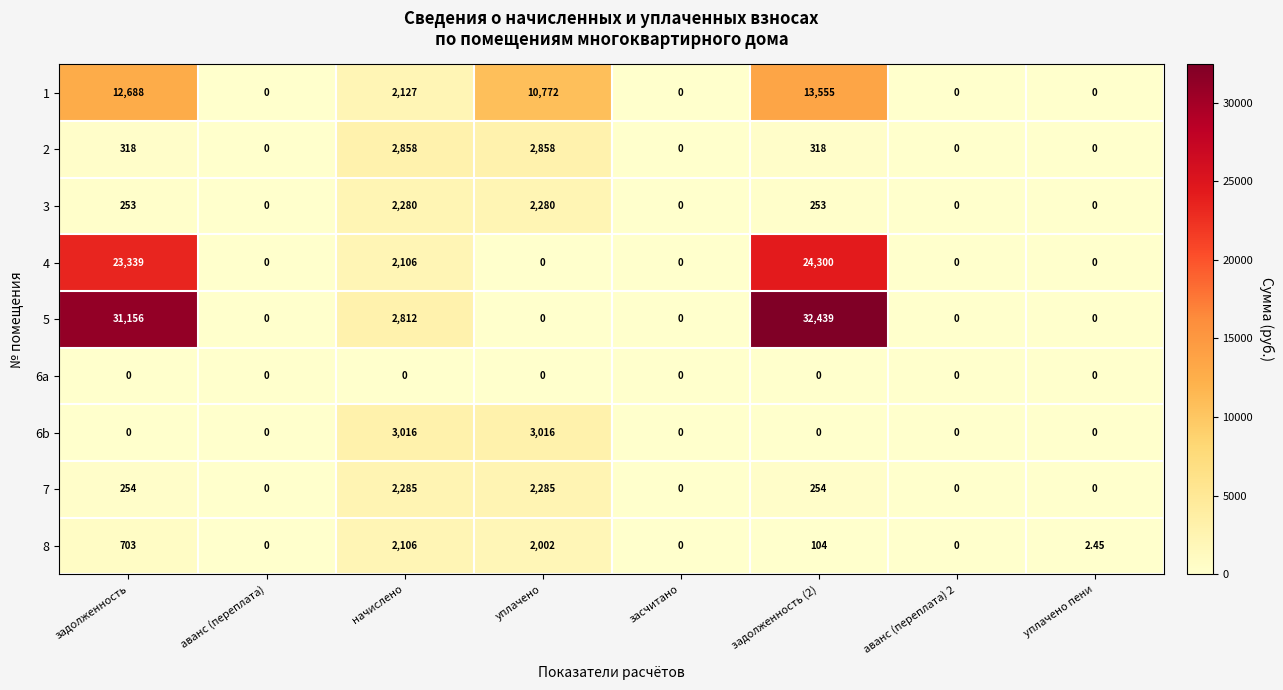

Which category has the highest value in the 8 series?

начислено